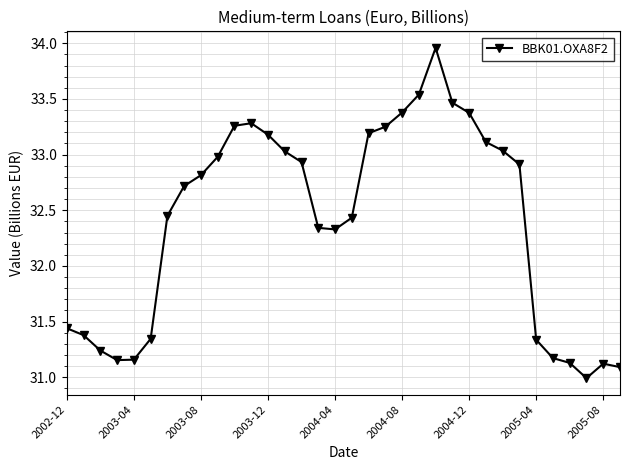

What is the smallest value displayed?

31.0